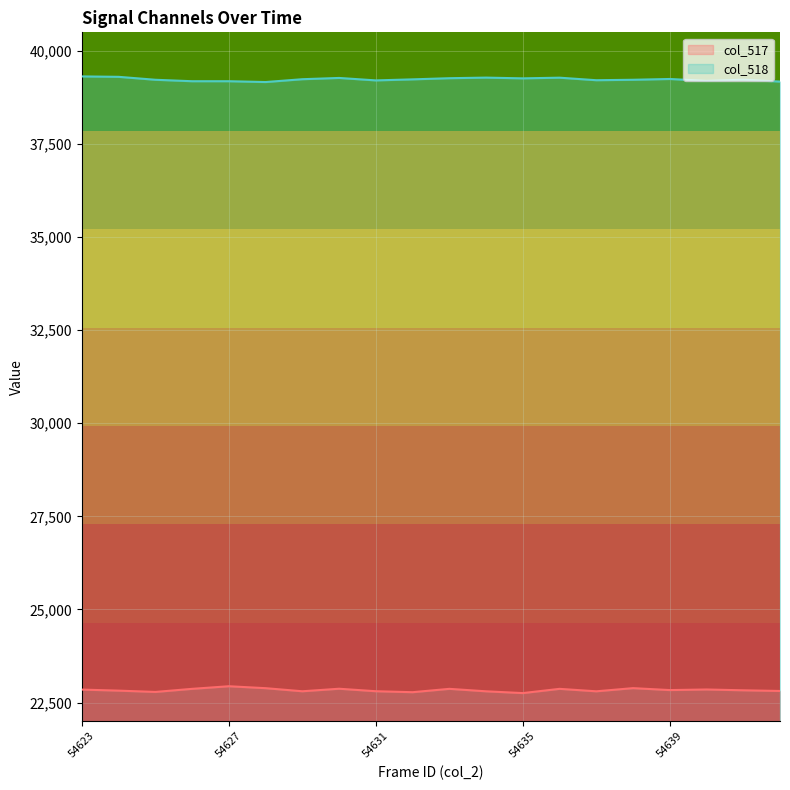

At which category is the sum across all series the highest?

54623